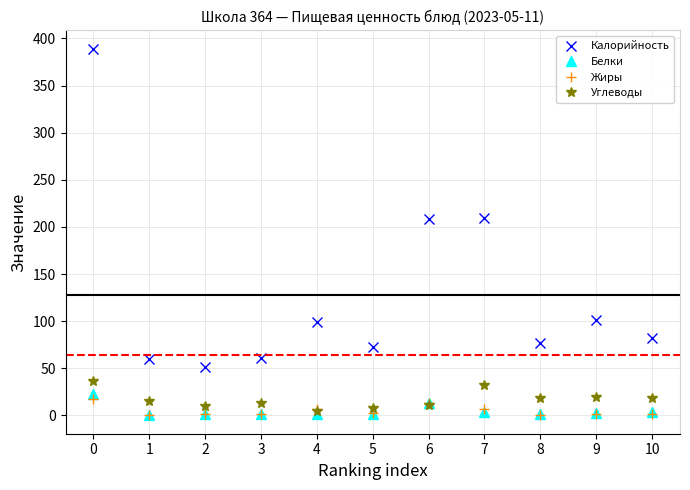

Which series changed the most between 2 and 6?

Калорийность